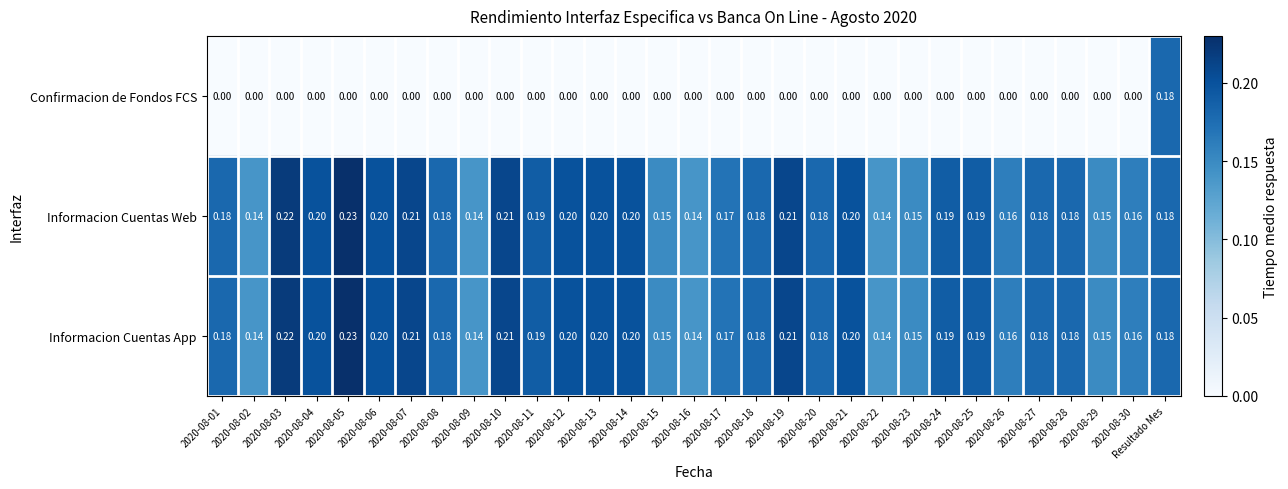

At which category is the sum across all series the highest?

Resultado Mes